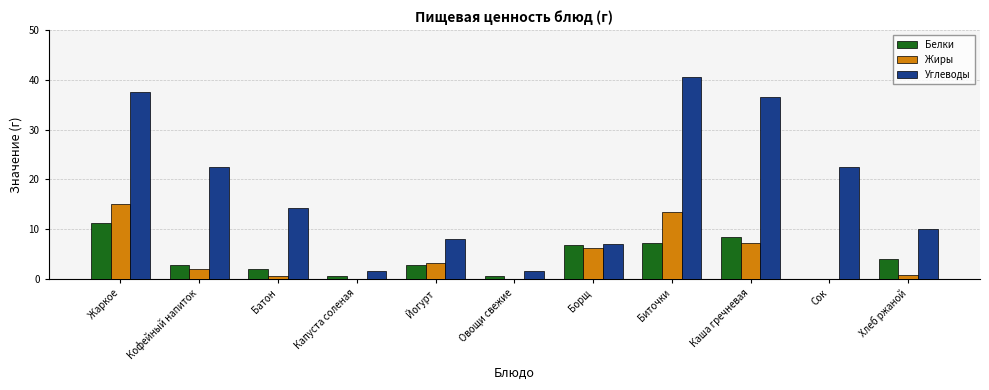

How many distinct data groups are displayed?

3